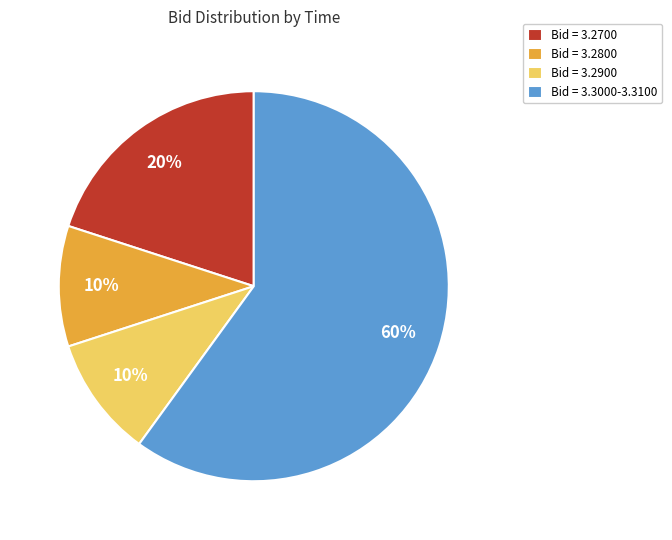

What is the largest slice in the pie chart?

Bid = 3.3000-3.3100